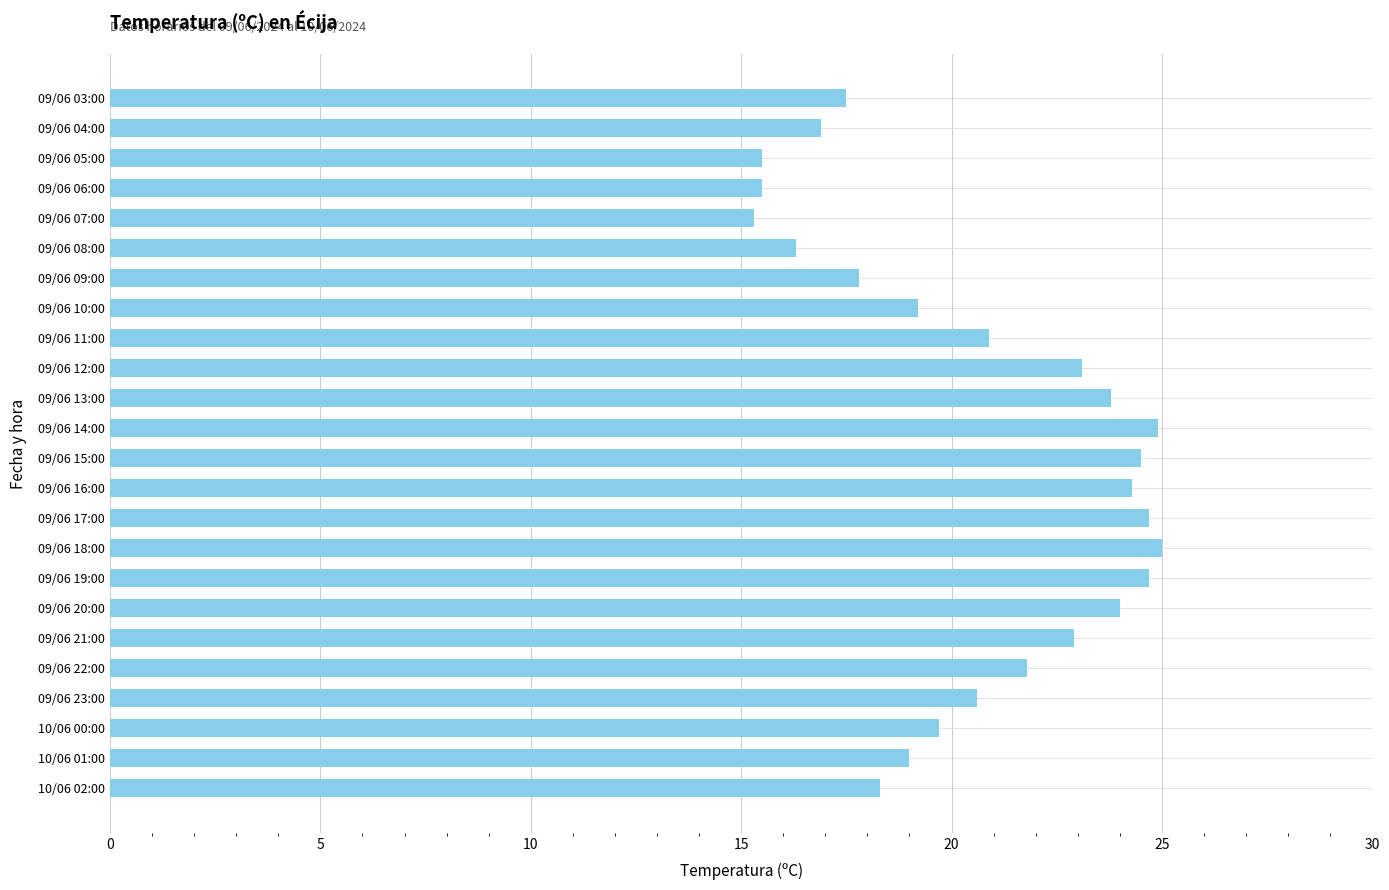

How many values exceed 20?

13